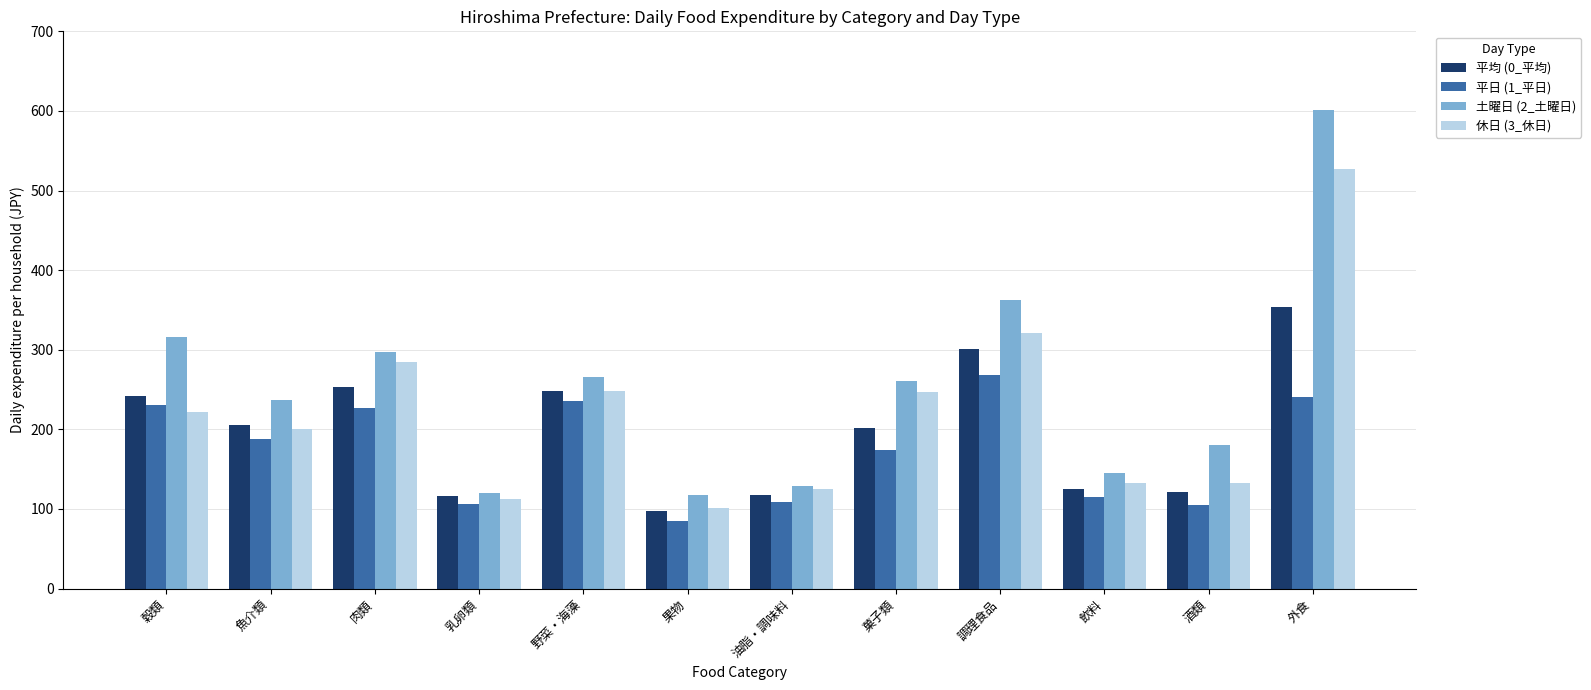

What is the label of the 1st bar from the right?

外食